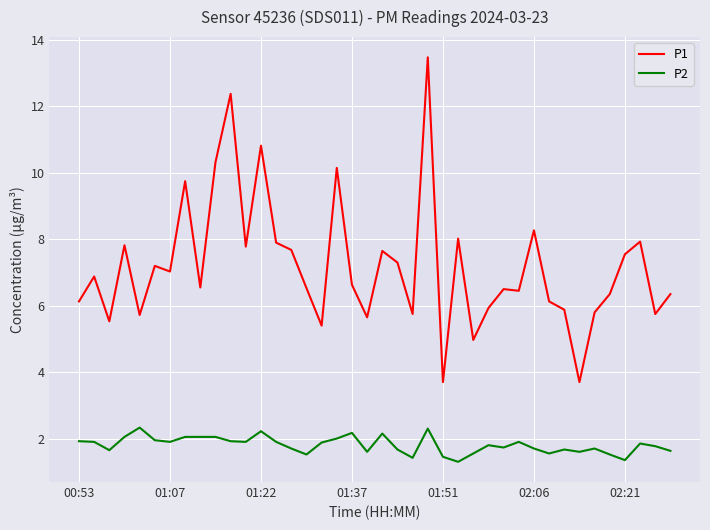

List the series in order of their peak value, lowest first.

P2, P1